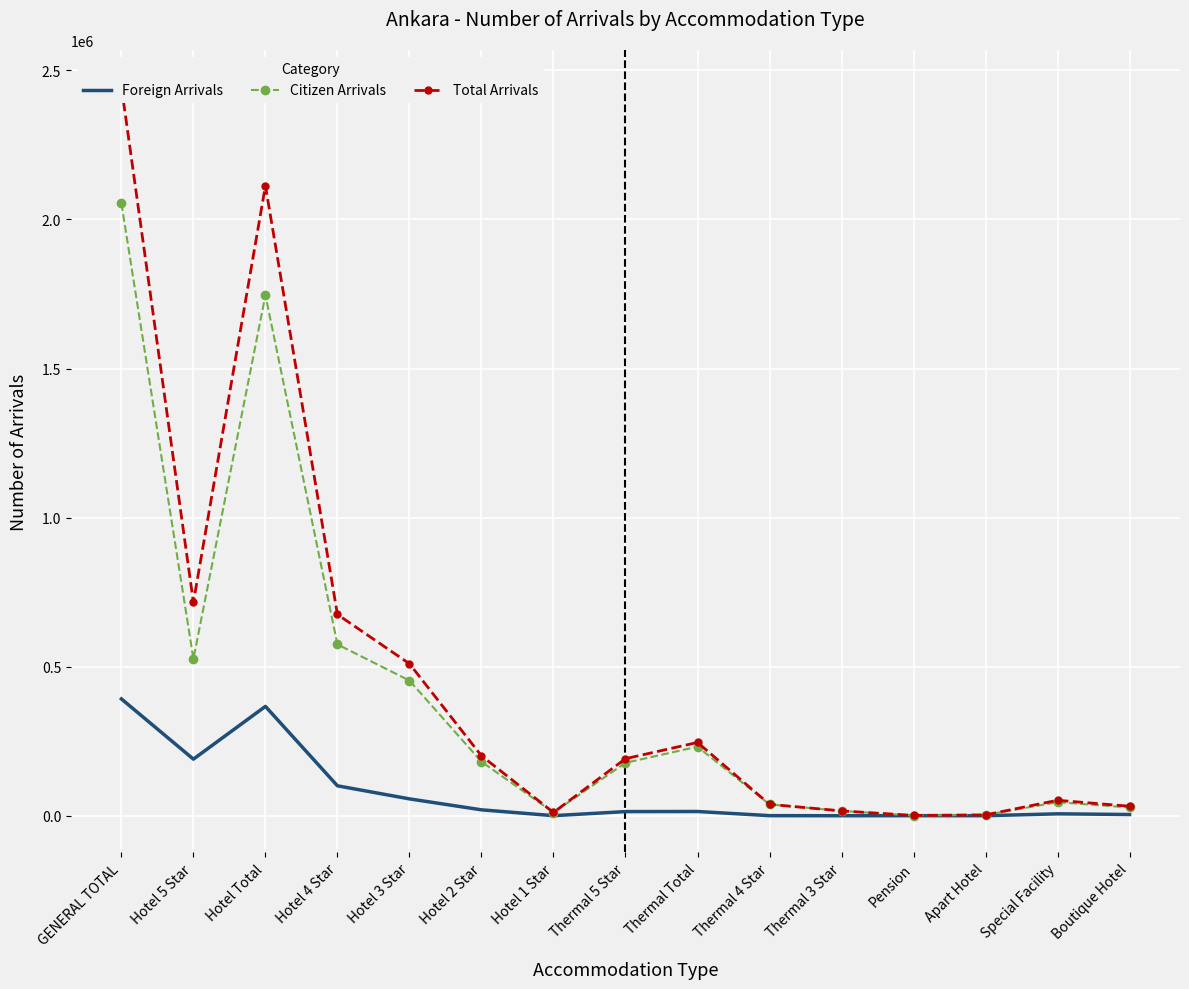

What is the maximum value for Foreign Arrivals?

391829